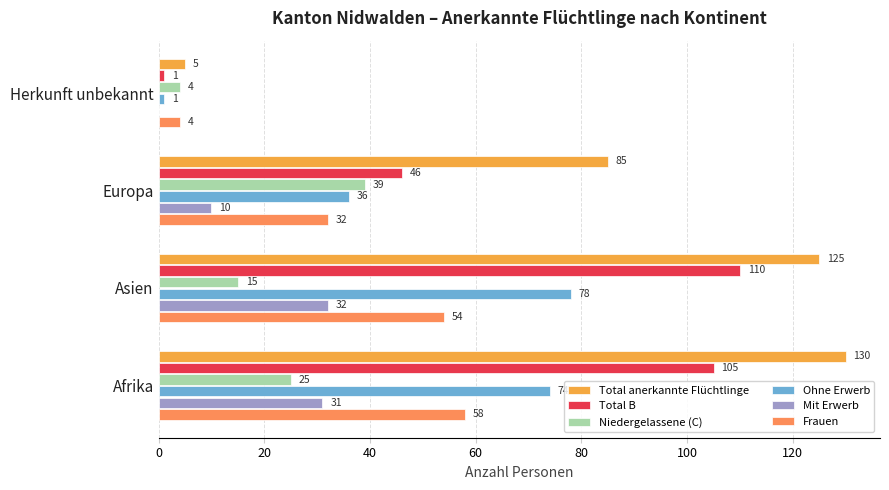

How many distinct data groups are displayed?

6